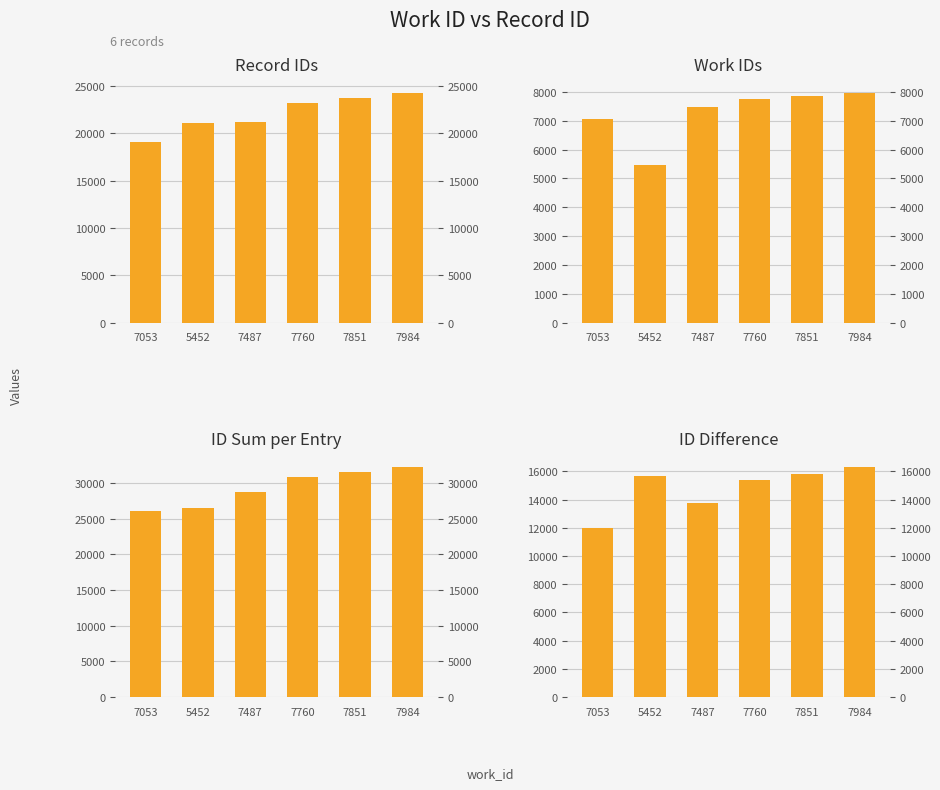

How many bars are there in total?

24